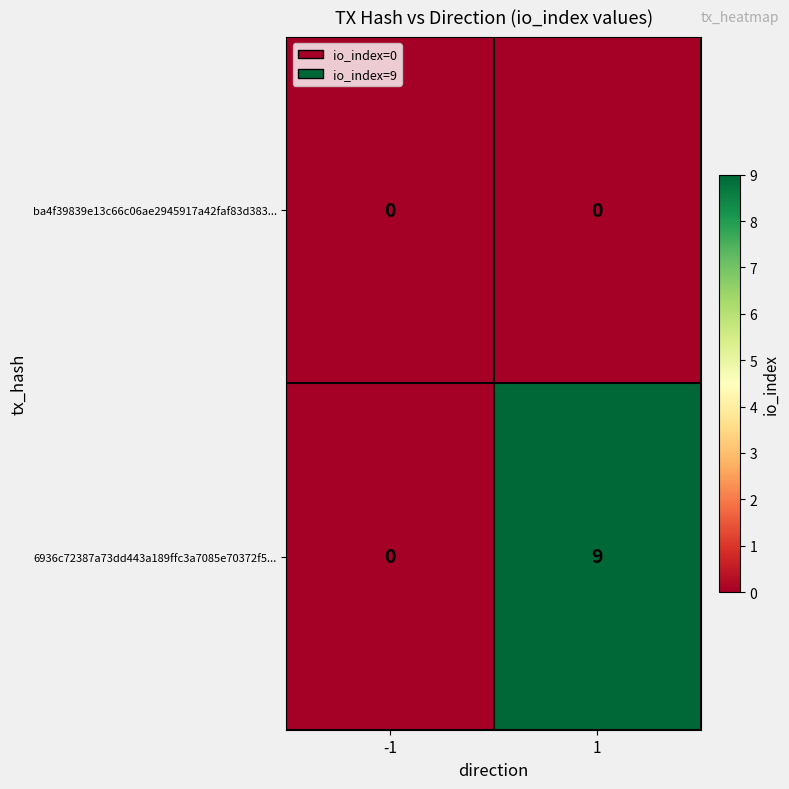

What is the maximum value shown in the chart?

9